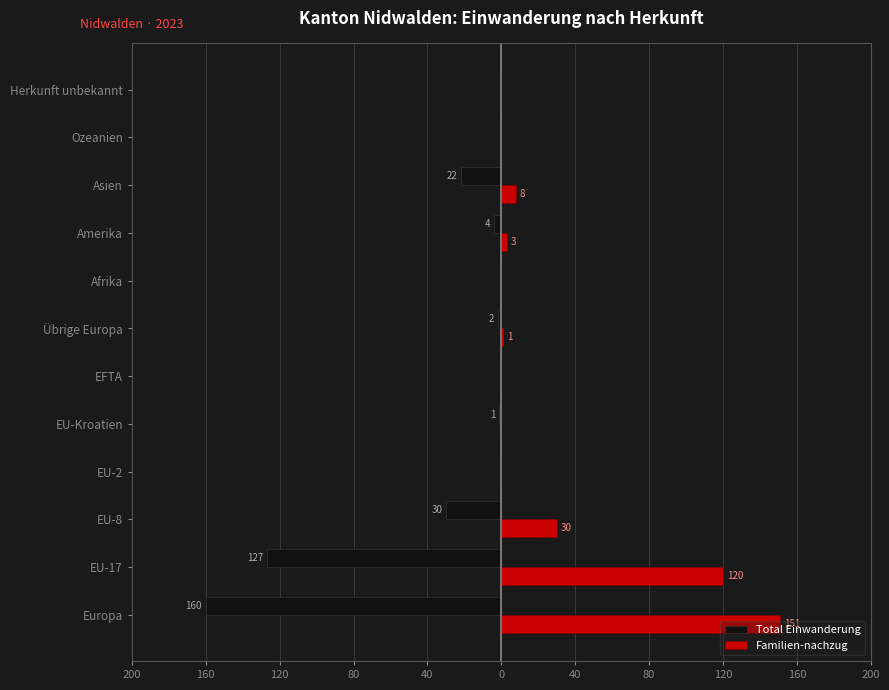

Reading right to left, extract all data points from this chart.

Total Einwanderung: 0	0	-22	-4	0	-2	0	-1	0	-30	-127	-160
Familien-nachzug: 0	0	8	3	0	1	0	0	0	30	120	151